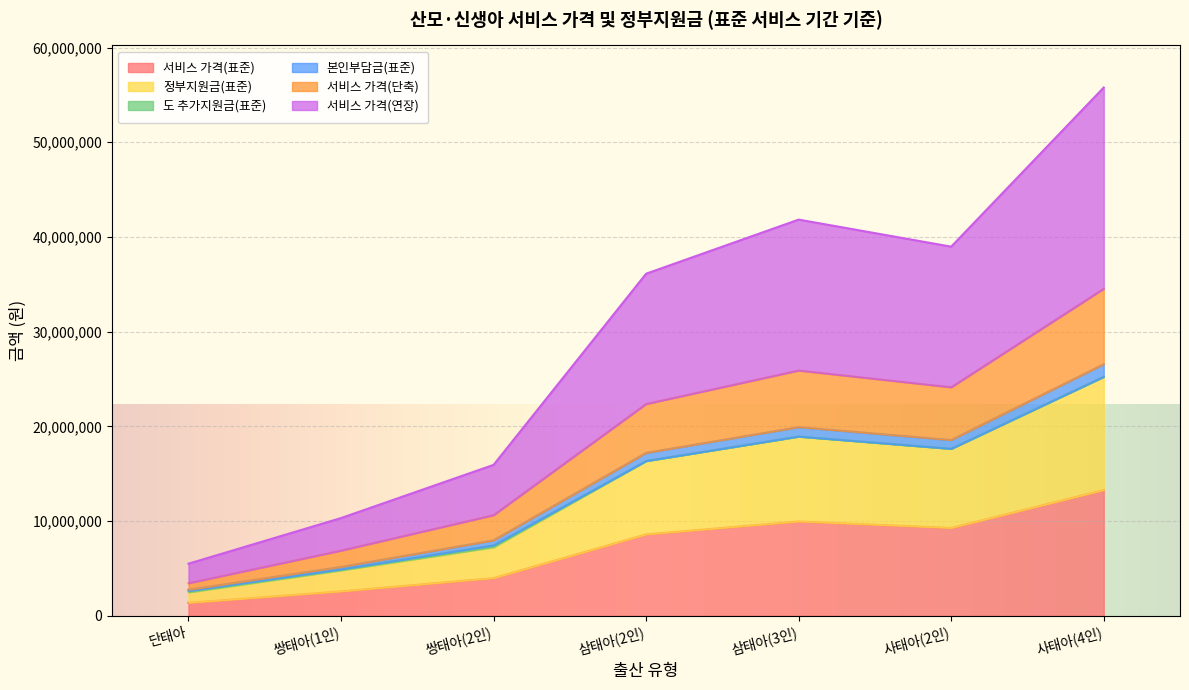

What position from the right is 쌍태아(1인)?

6